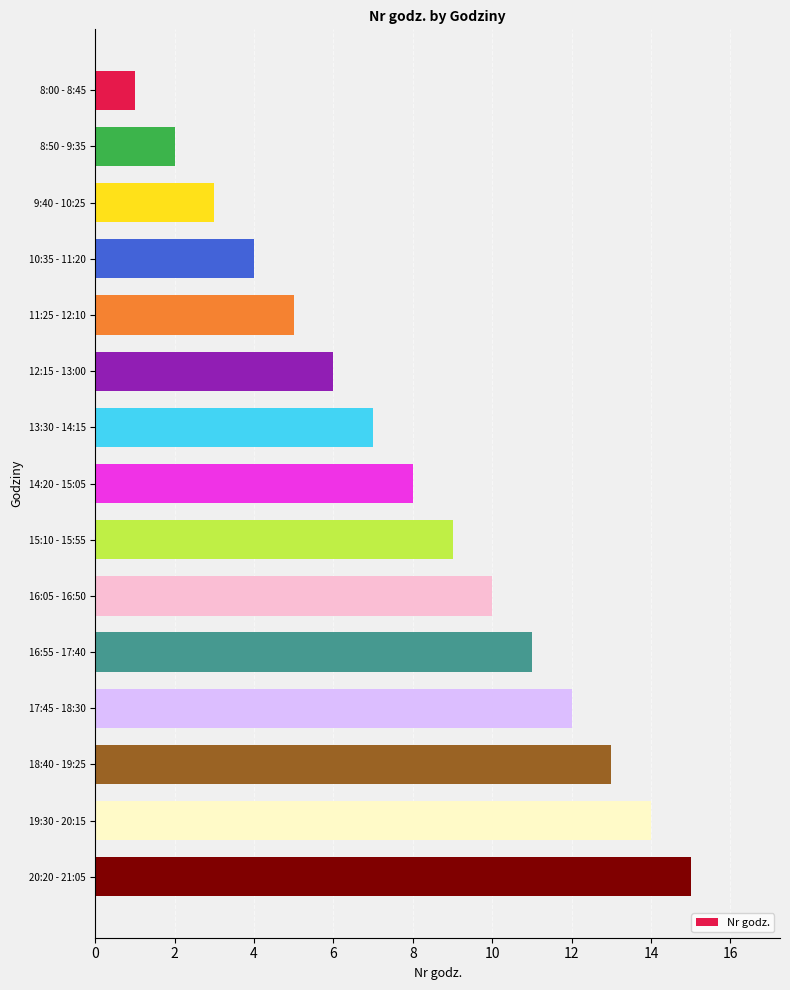

What is the difference between the maximum and minimum values?

14